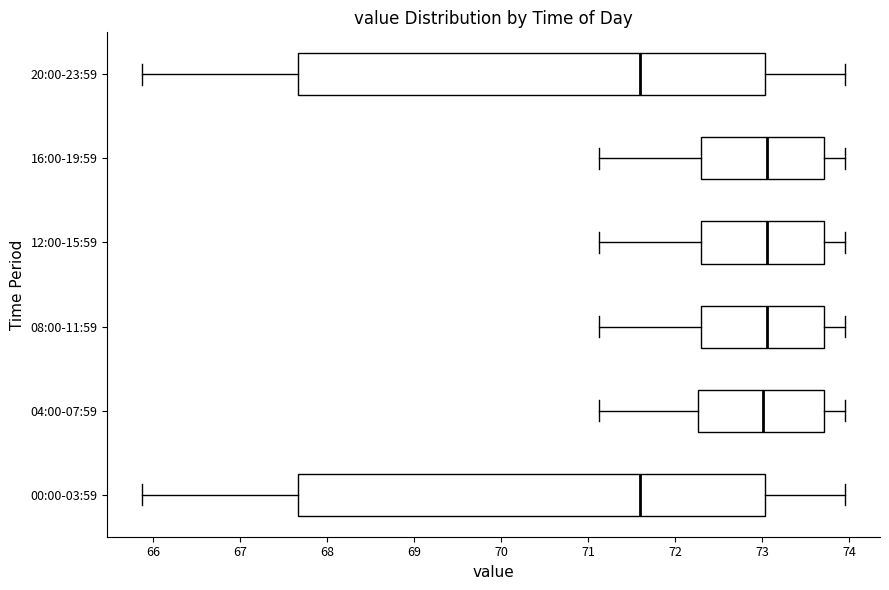

Reading bottom to top, read every box against the x-axis: the position of its median line, the range the box covers, and the ends of its whiskers. The values are not printed on the chart, so give them approximately, as read against the axis.

00:00-03:59: median 71.6, box 67.7 to 73.0, whiskers 65.9 to 74.0
04:00-07:59: median 73.0, box 72.3 to 73.7, whiskers 71.1 to 74.0
08:00-11:59: median 73.1, box 72.3 to 73.7, whiskers 71.1 to 74.0
12:00-15:59: median 73.1, box 72.3 to 73.7, whiskers 71.1 to 74.0
16:00-19:59: median 73.1, box 72.3 to 73.7, whiskers 71.1 to 74.0
20:00-23:59: median 71.6, box 67.7 to 73.0, whiskers 65.9 to 74.0